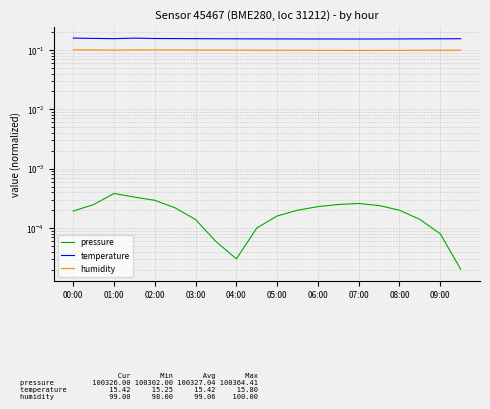

True or false: humidity has more than 2 points higher than both neighbors.

False